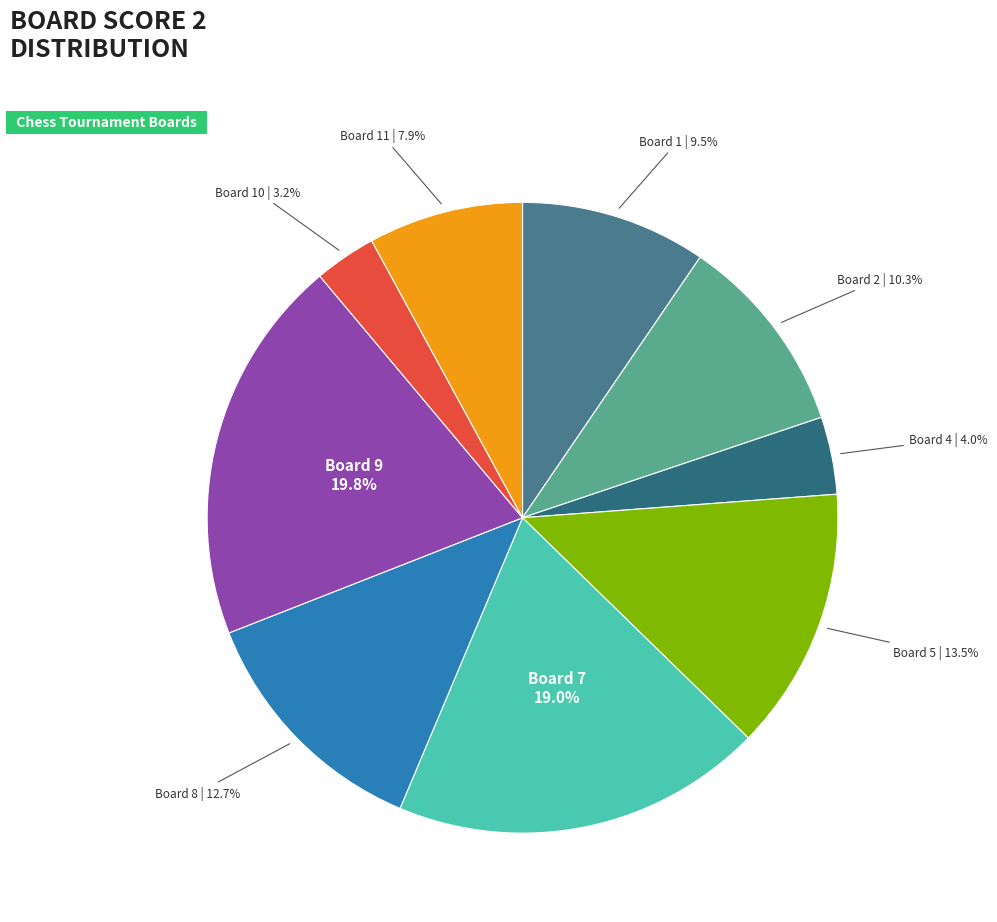

How many slices are in this pie chart?

9